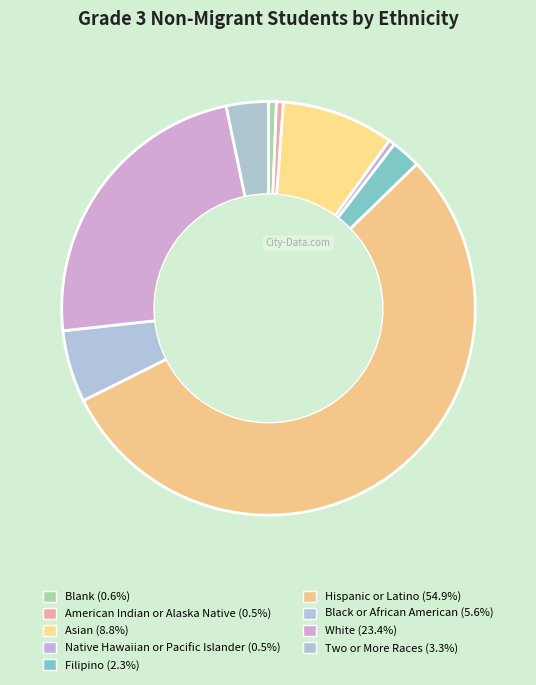

Rank the categories by value from lowest to highest.

Native Hawaiian or Pacific Islander, American Indian or Alaska Native, Blank, Filipino, Two or More Races, Black or African American, Asian, White, Hispanic or Latino